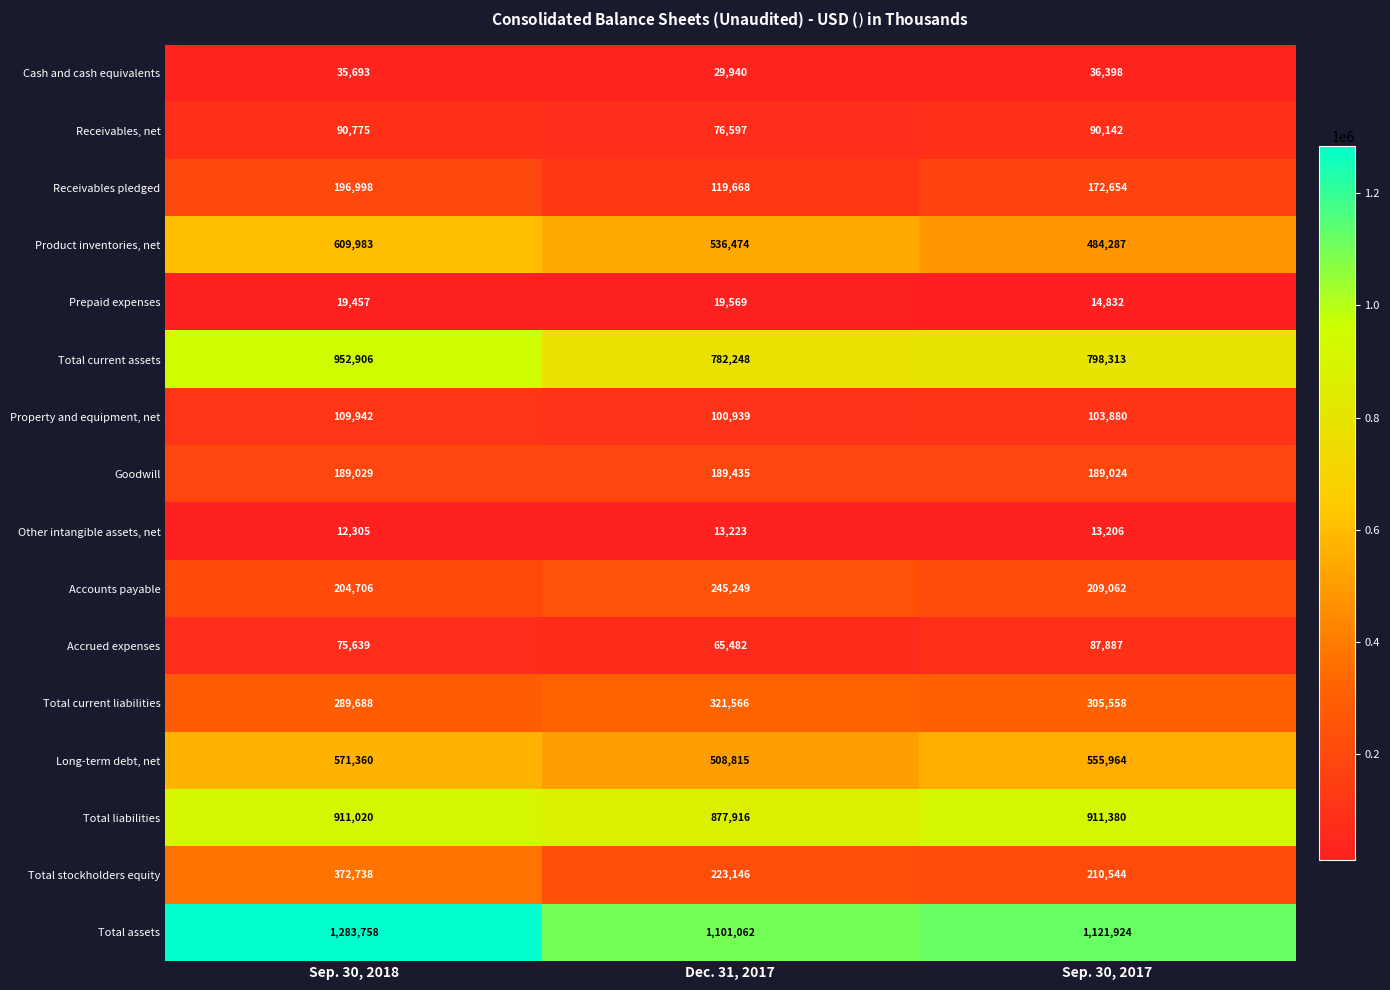

The Total liabilities series shows 911020 at Sep. 30, 2018. True or false?

True